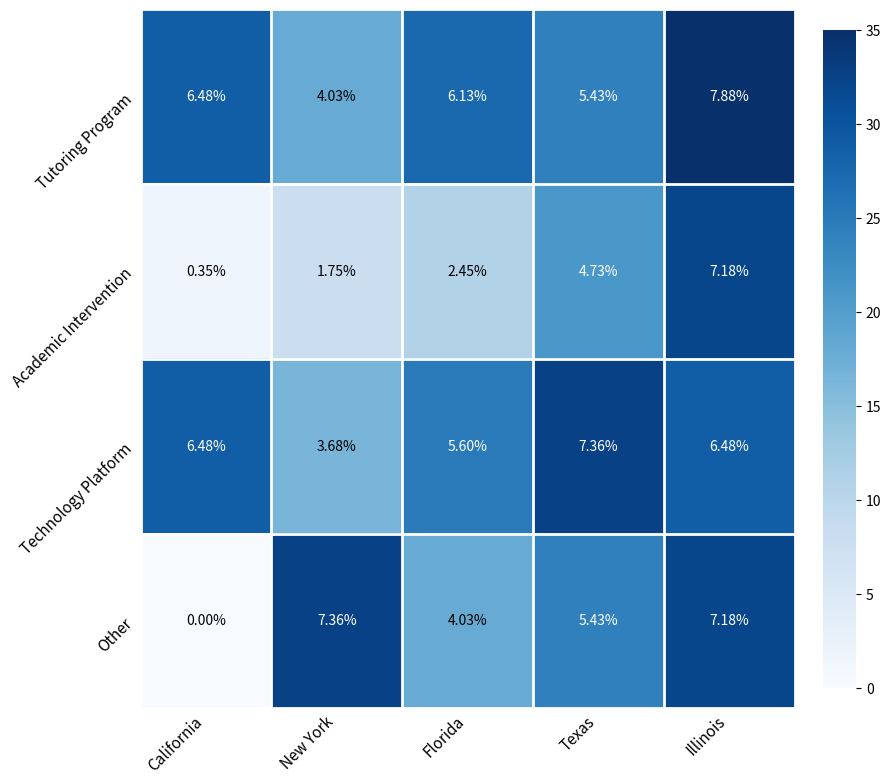

Which series has the widest spread of values?

Other